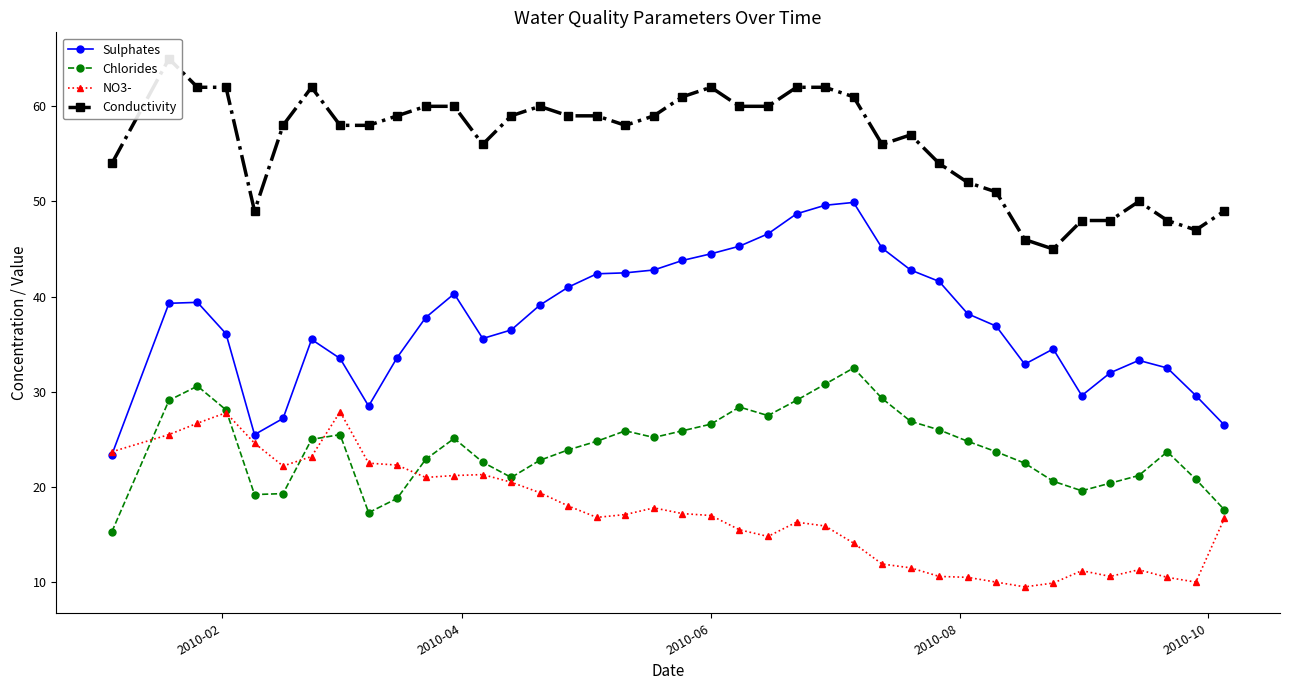

True or false: Sulphates has more than 1 points higher than both neighbors.

True